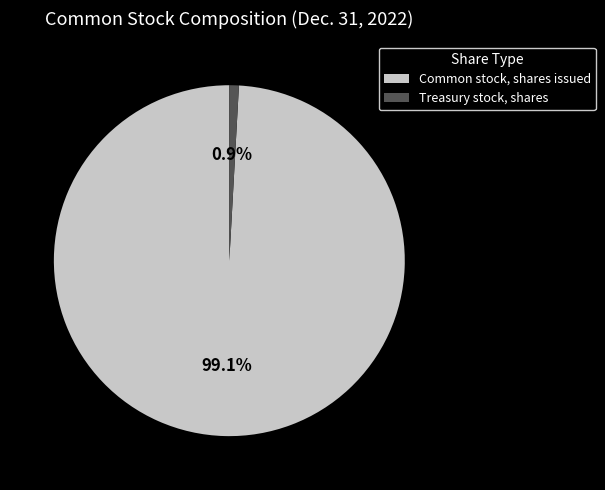

True or false: Common stock, shares issued accounts for 89% of the total.

False